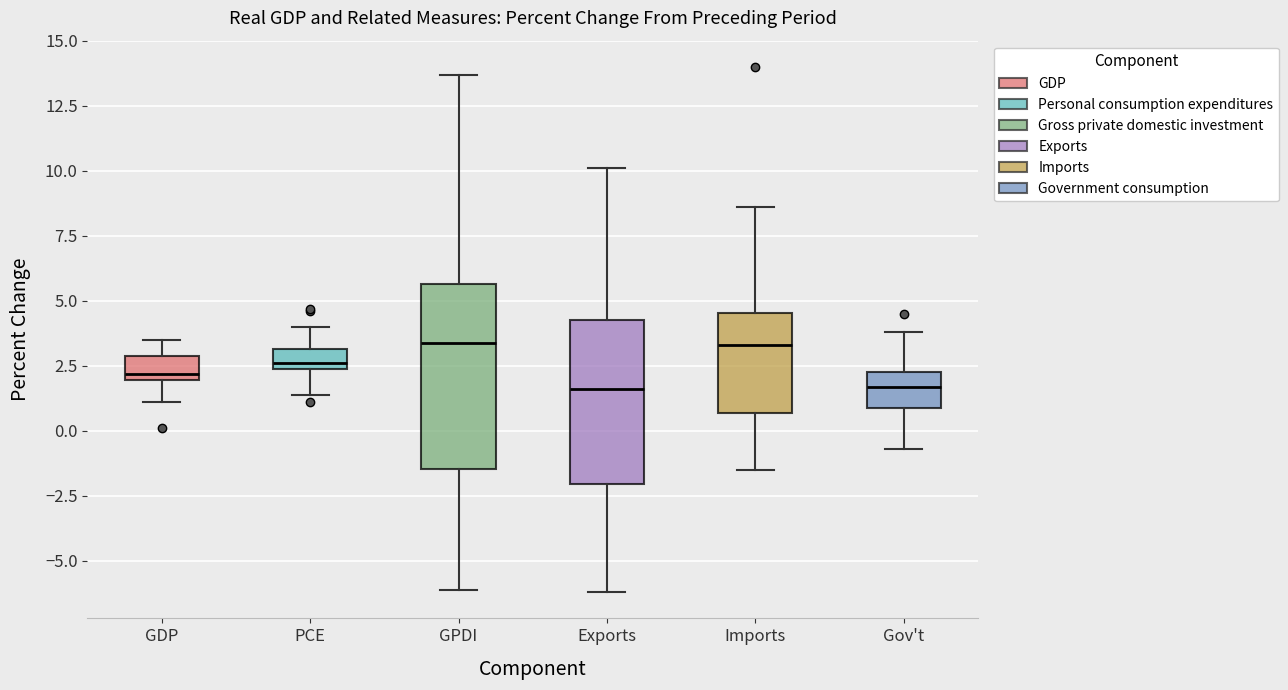

Reading left to right, read every box against the y-axis: the position of its median line, the range the box covers, and the ends of its whiskers. The values are not printed on the chart, so give them approximately, as read against the axis.

GDP: median 2.0 (just above the box's lower edge), box 2.0 to 3.0, whiskers 1.0 to 3.5
PCE: median 2.5 (just above the box's lower edge), box 2.5 to 3.0, whiskers 1.5 to 4.0
GPDI: median 3.5, box -1.5 to 5.5, whiskers -6.0 to 13.5
Exports: median 1.5, box -2.0 to 4.5, whiskers -6.0 to 10.0
Imports: median 3.5, box 0.5 to 4.5, whiskers -1.5 to 8.5
Gov't: median 1.5, box 1.0 to 2.5, whiskers -0.5 to 4.0